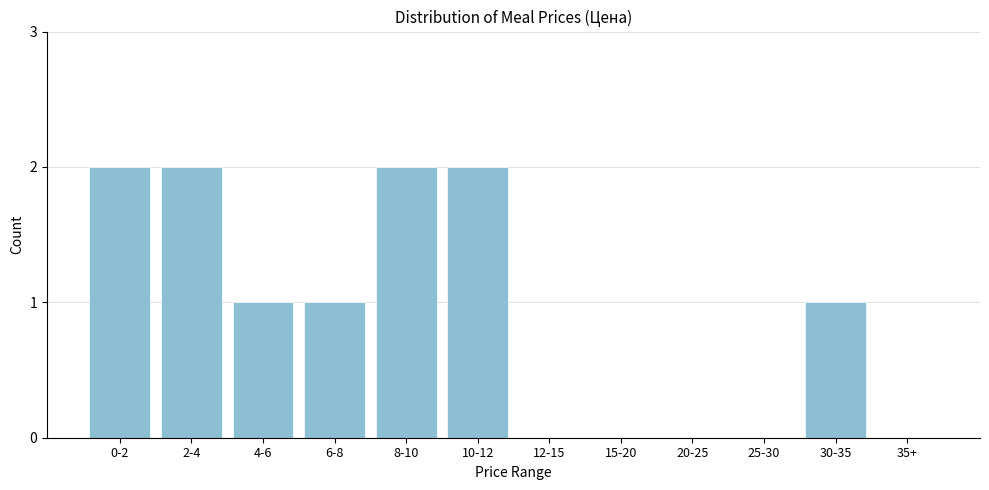

Reading left to right, transcribe all the data shown in this chart.

0-2=2	2-4=2	4-6=1	6-8=1	8-10=2	10-12=2	12-15=0	15-20=0	20-25=0	25-30=0	30-35=1	35+=0